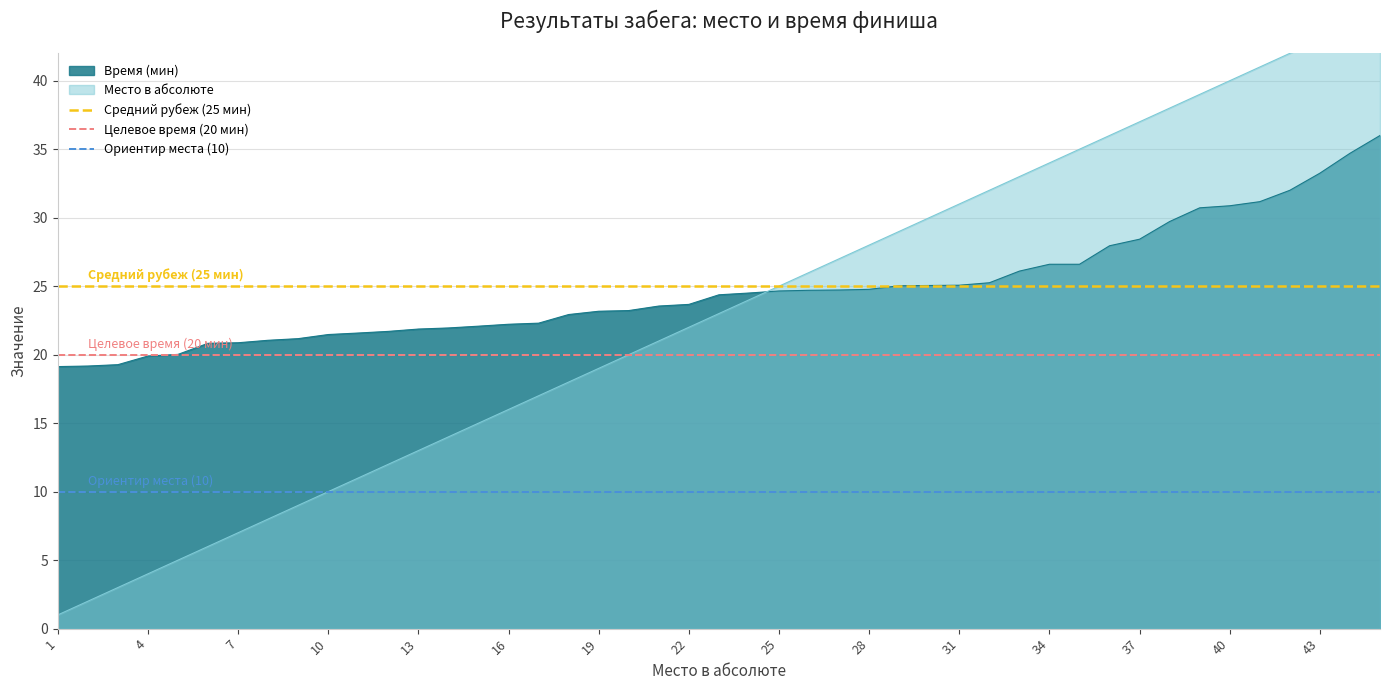

Is it true that Время (мин) equals 38.4 at 13?

False